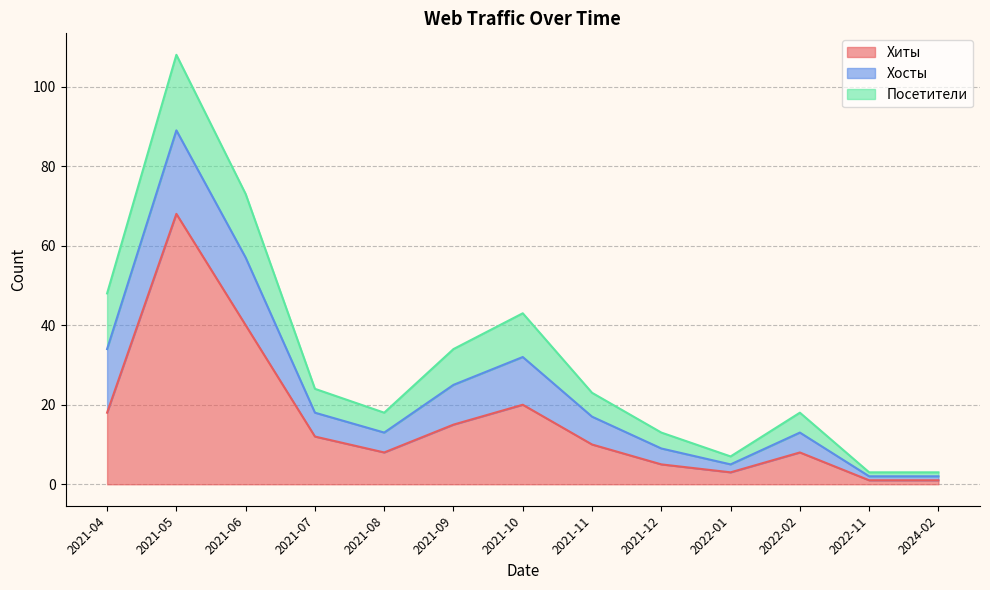

Does the chart display data point markers on the line(s)?

No